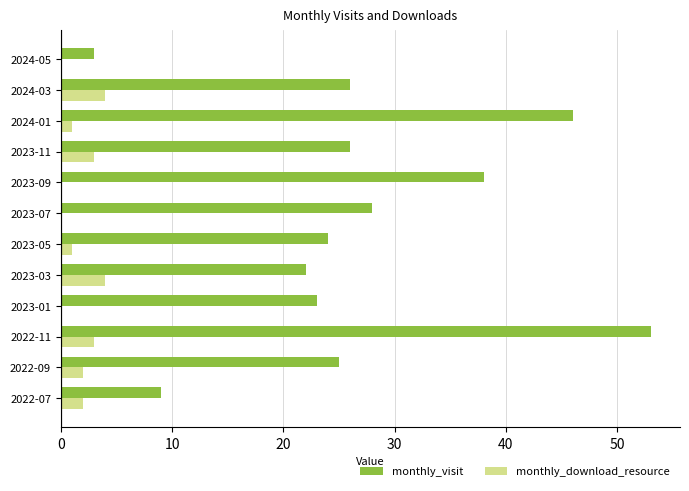

What is the total value across all series at 2023-01?

23